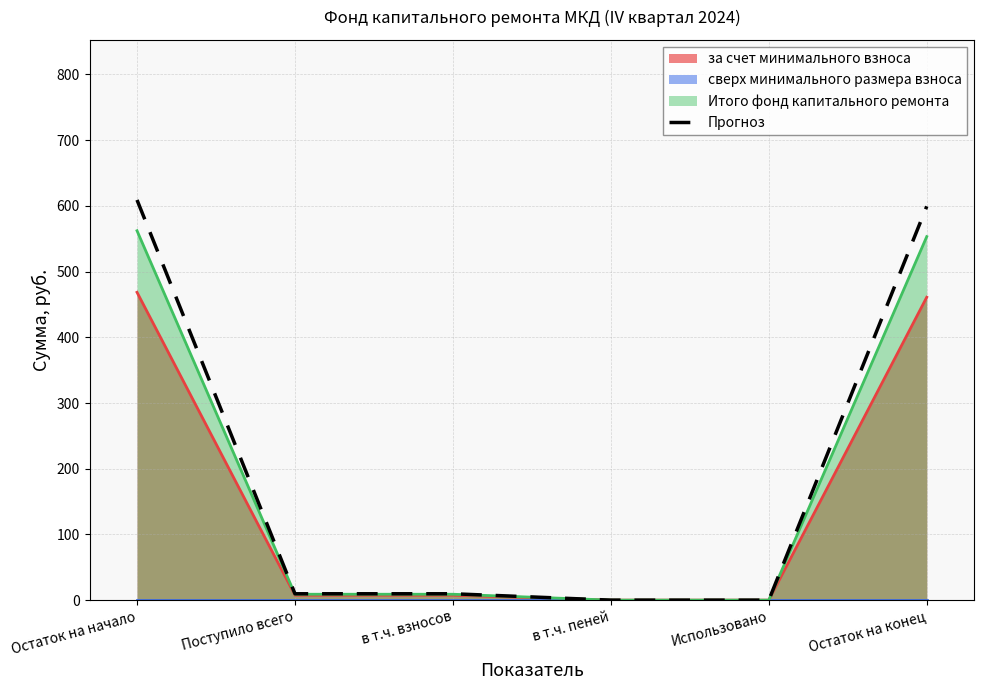

Approximately how many times larger is the value at Поступило всего compared to в т.ч. взносов?

1.0